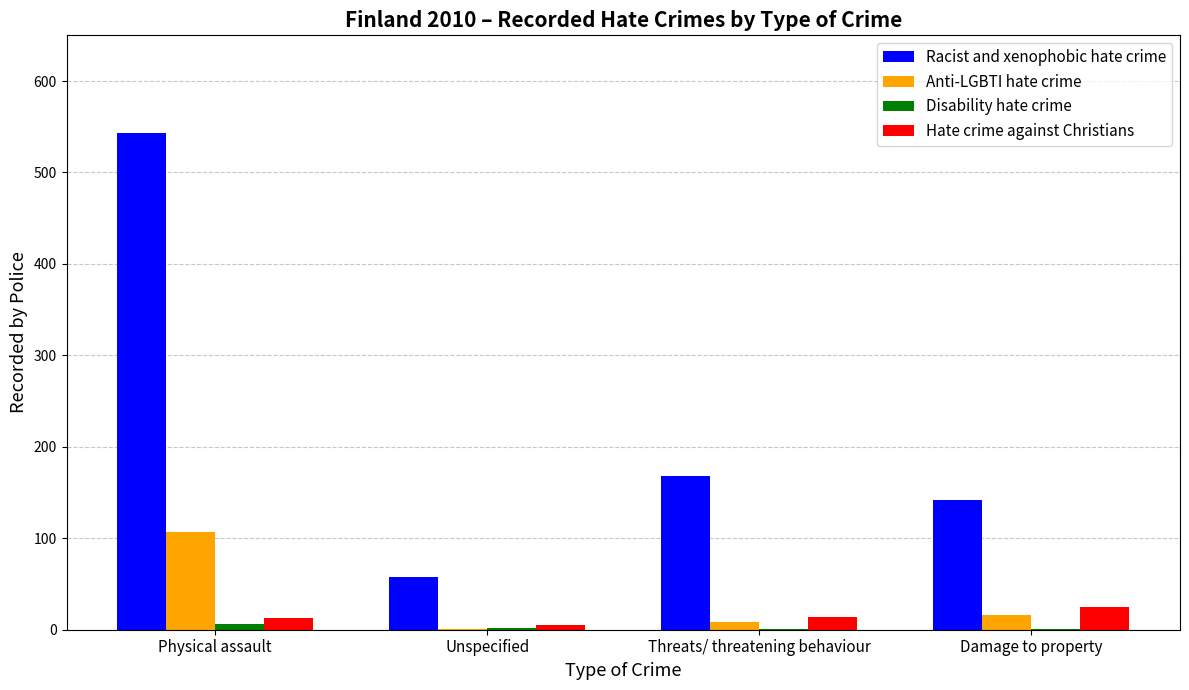

How many groups of bars are there?

4